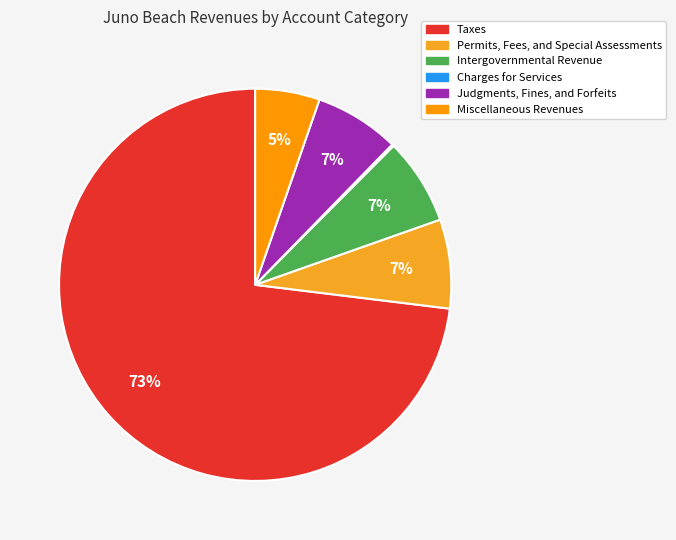

To the nearest percent, what is the average slice percentage?

17%